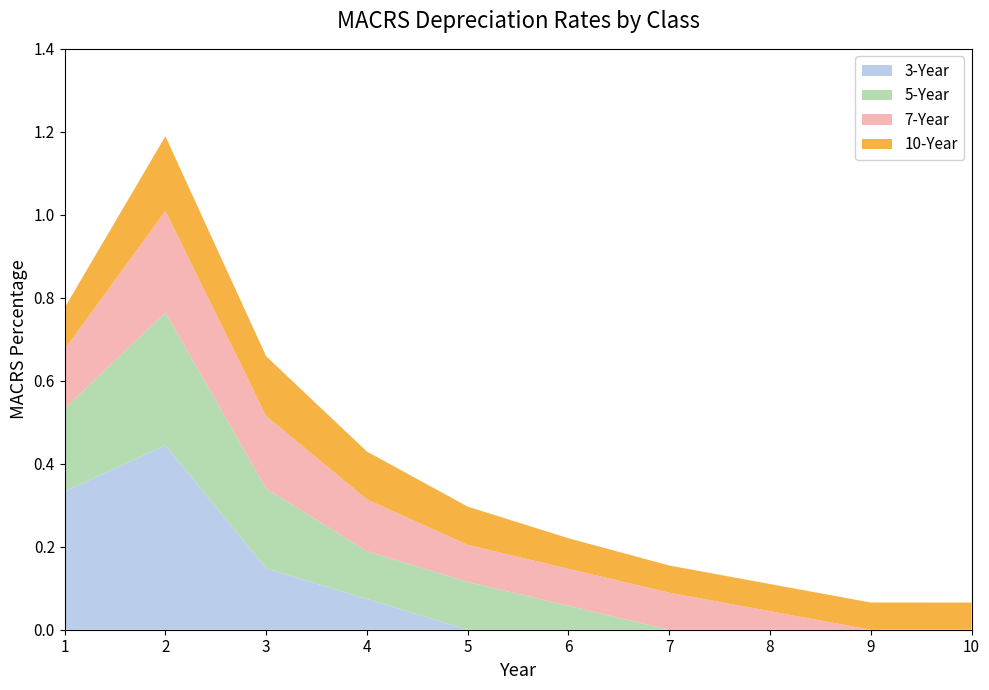

Reading left to right, transcribe all the data shown in this chart.

3-Year: 1=0.3	2=0.4	3=0.1	4=0.1	5=0.0	6=0.0	7=0.0	8=0.0	9=0.0	10=0.0
5-Year: 1=0.2	2=0.3	3=0.2	4=0.1	5=0.1	6=0.1	7=0.0	8=0.0	9=0.0	10=0.0
7-Year: 1=0.1	2=0.2	3=0.2	4=0.1	5=0.1	6=0.1	7=0.1	8=0.0	9=0.0	10=0.0
10-Year: 1=0.1	2=0.2	3=0.1	4=0.1	5=0.1	6=0.1	7=0.1	8=0.1	9=0.1	10=0.1